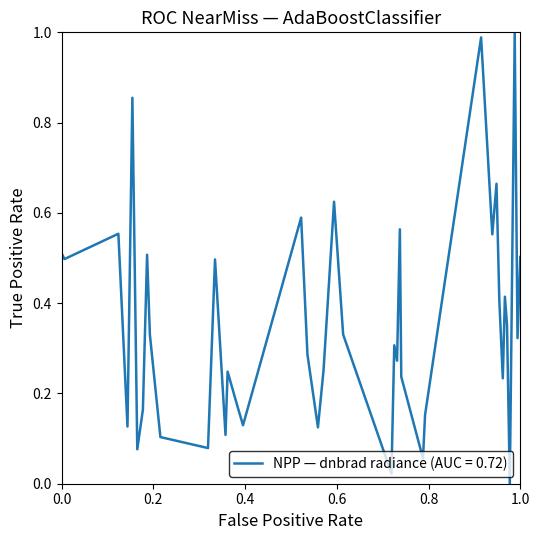

How many series are shown in this chart?

1